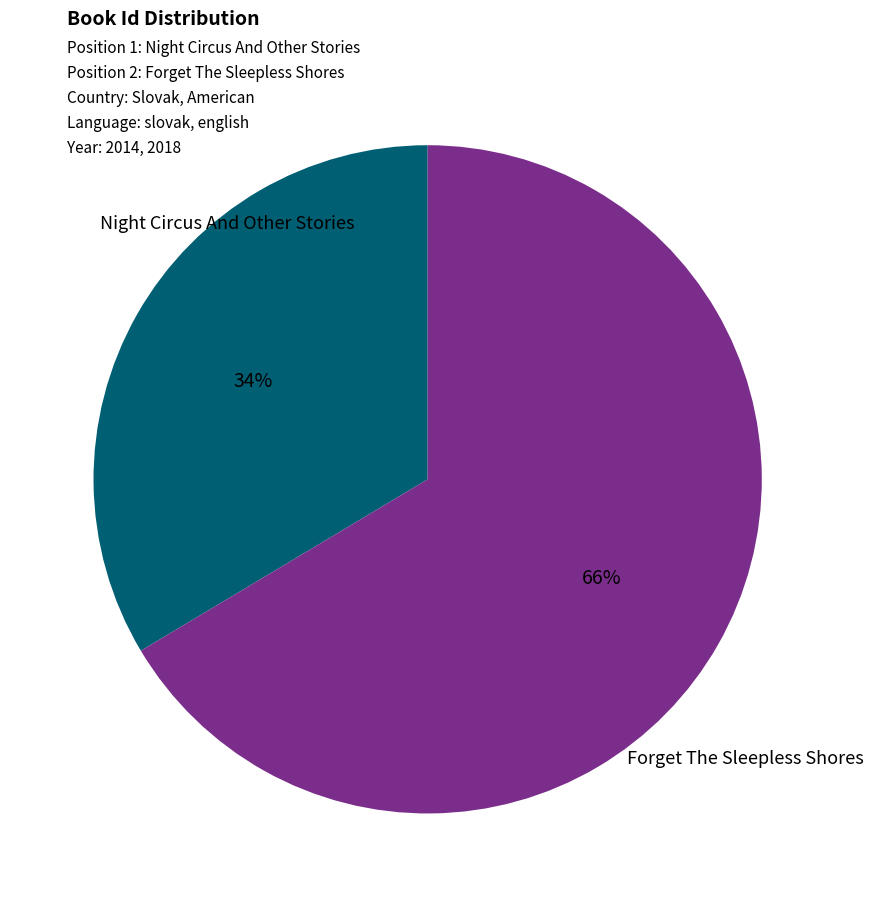

Is there any slice that represents more than half of the pie?

Yes